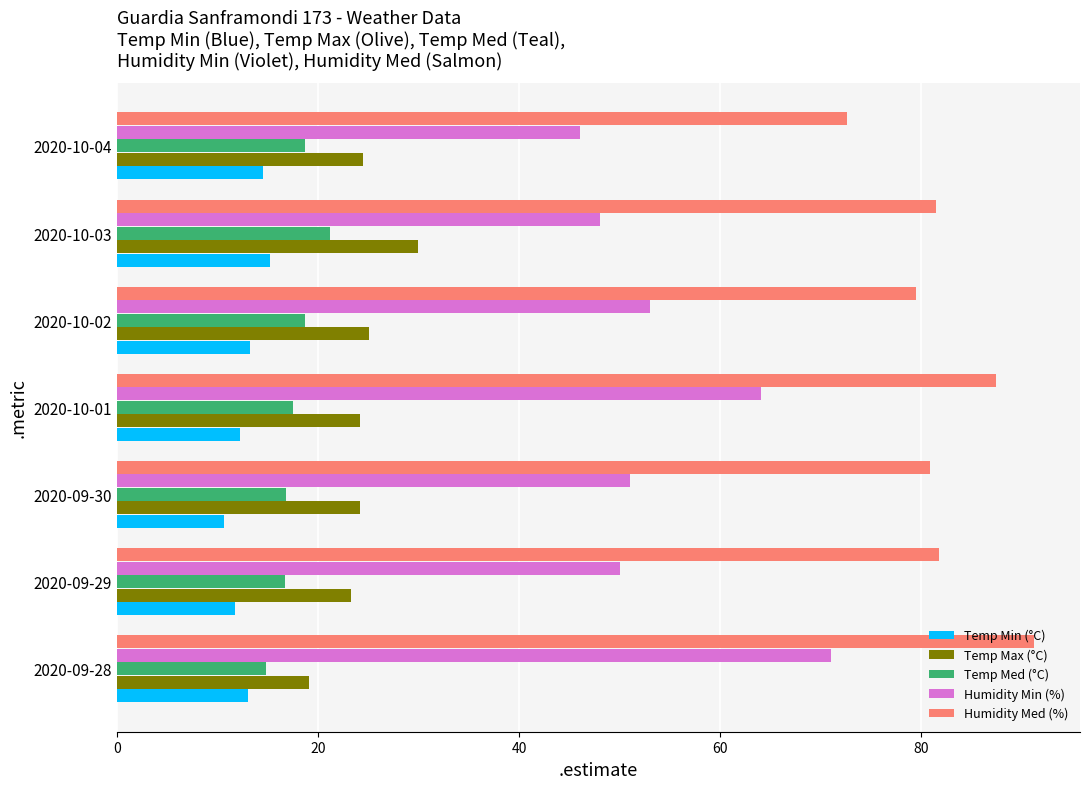

How many values in the Humidity Min (%) series are below 51?

3